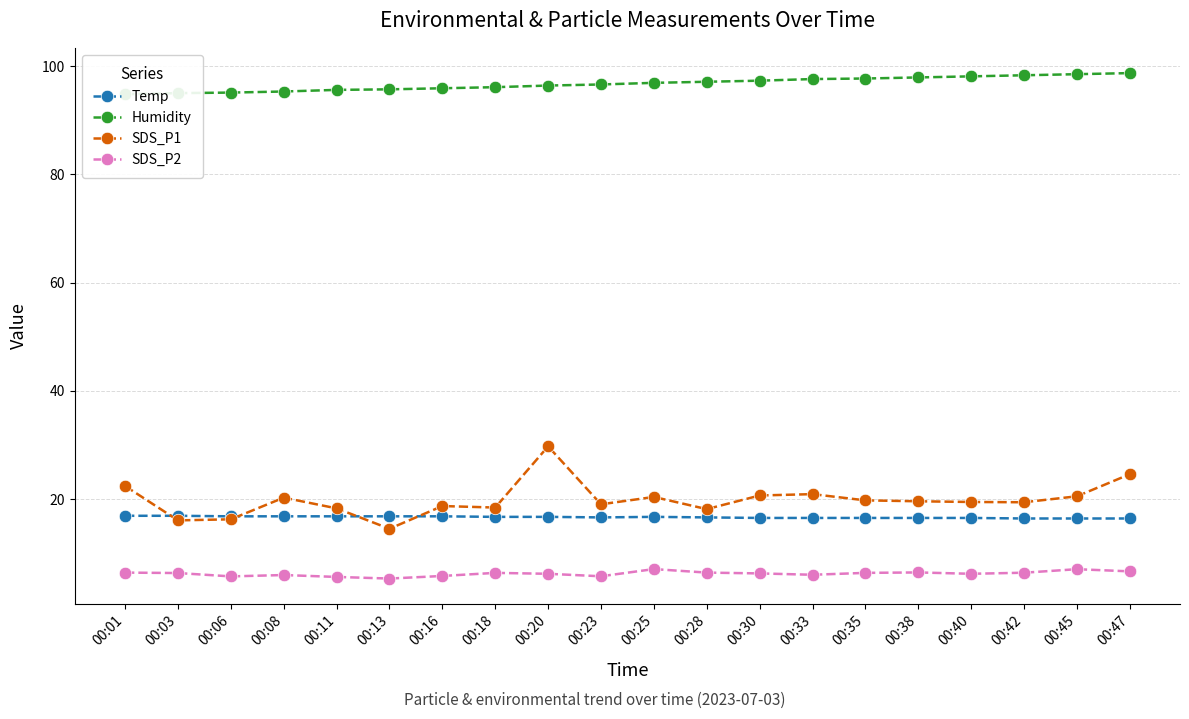

True or false: SDS_P2 has a value of 9.0 at 00:20.

False